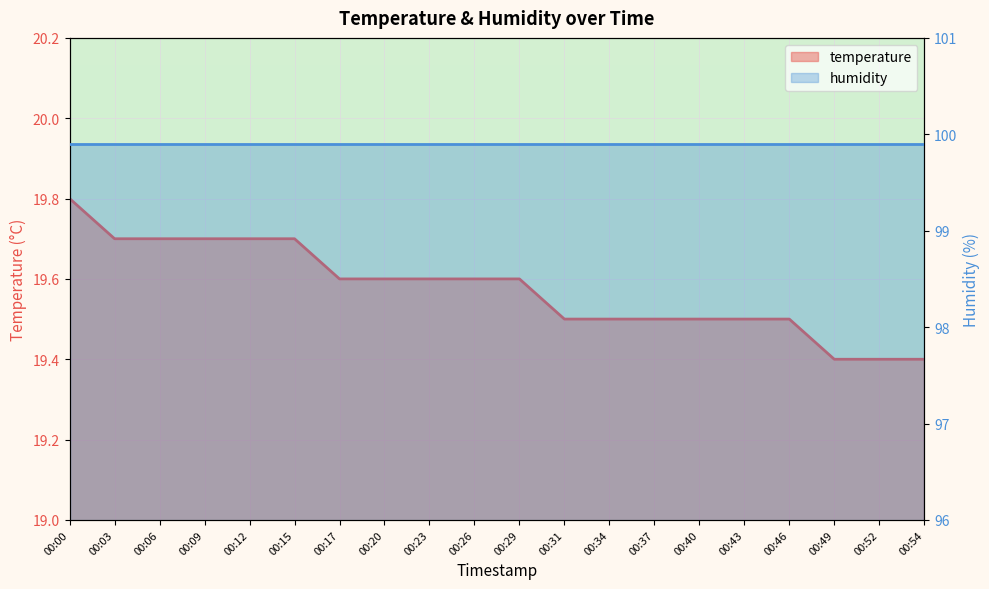

Count the values in the range 19 to 20.

20